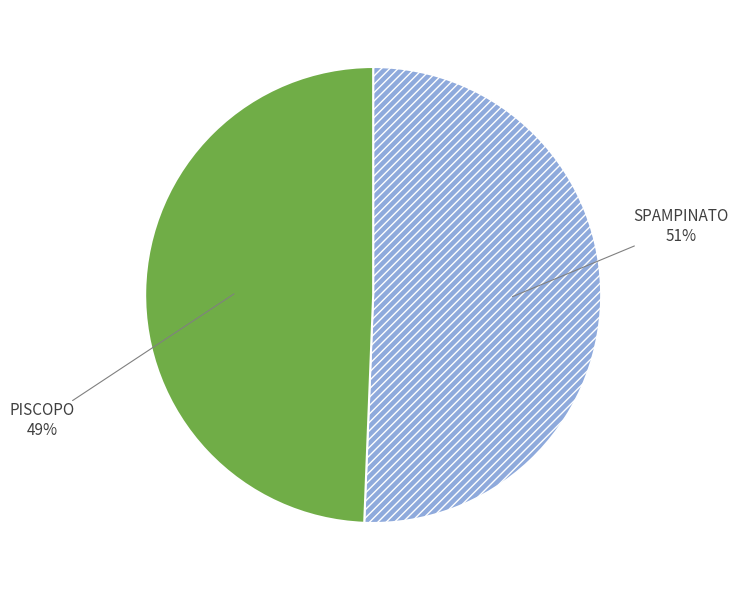

To the nearest percent, what is the average slice percentage?

50%